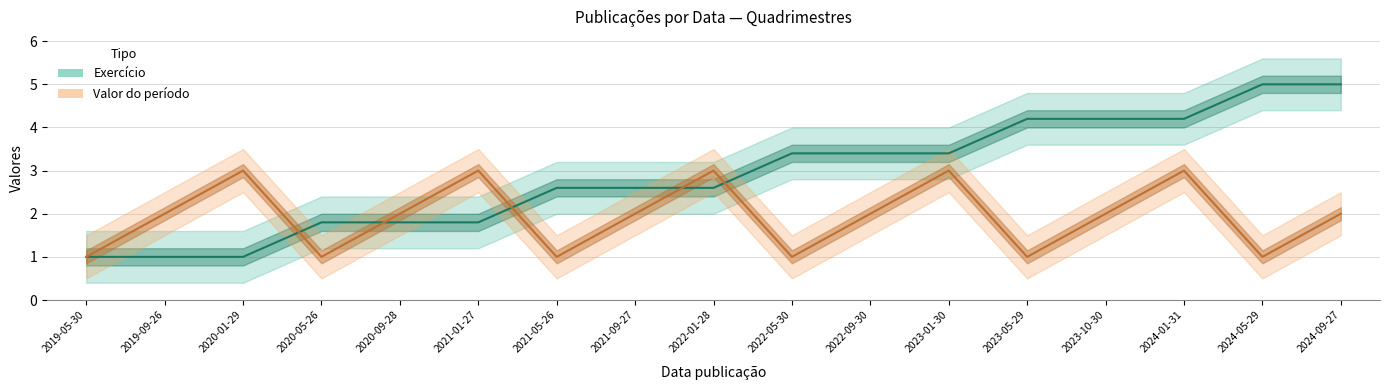

Reading left to right, what are all the values shown in this chart?

Exercício: 2019-05-30=1.0	2019-09-26=1.0	2020-01-29=1.0	2020-05-26=1.8	2020-09-28=1.8	2021-01-27=1.8	2021-05-26=2.6	2021-09-27=2.6	2022-01-28=2.6	2022-05-30=3.4	2022-09-30=3.4	2023-01-30=3.4	2023-05-29=4.2	2023-10-30=4.2	2024-01-31=4.2	2024-05-29=5.0	2024-09-27=5.0
Valor do período: 2019-05-30=1.0	2019-09-26=2.0	2020-01-29=3.0	2020-05-26=1.0	2020-09-28=2.0	2021-01-27=3.0	2021-05-26=1.0	2021-09-27=2.0	2022-01-28=3.0	2022-05-30=1.0	2022-09-30=2.0	2023-01-30=3.0	2023-05-29=1.0	2023-10-30=2.0	2024-01-31=3.0	2024-05-29=1.0	2024-09-27=2.0